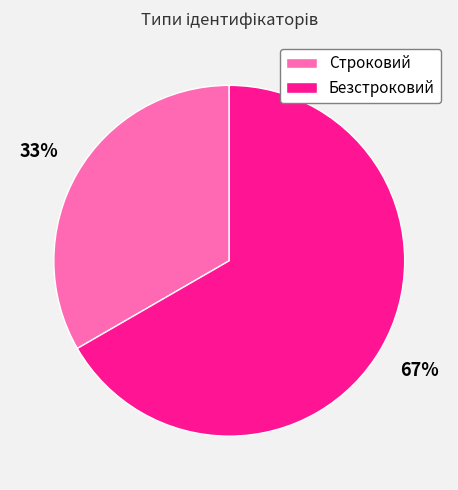

Do Строковий and Безстроковий together represent more than half of the pie?

Yes